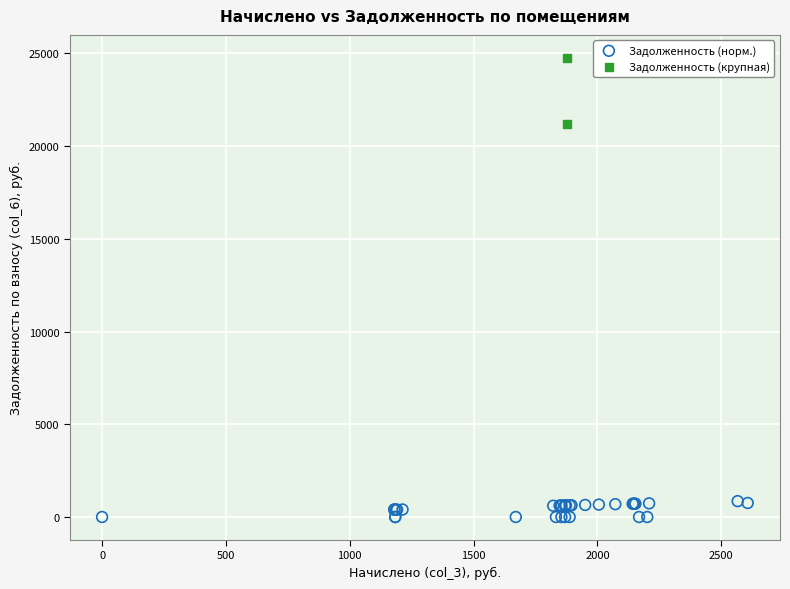

Which series reaches the minimum Y coordinate?

Задолженность (норм.)